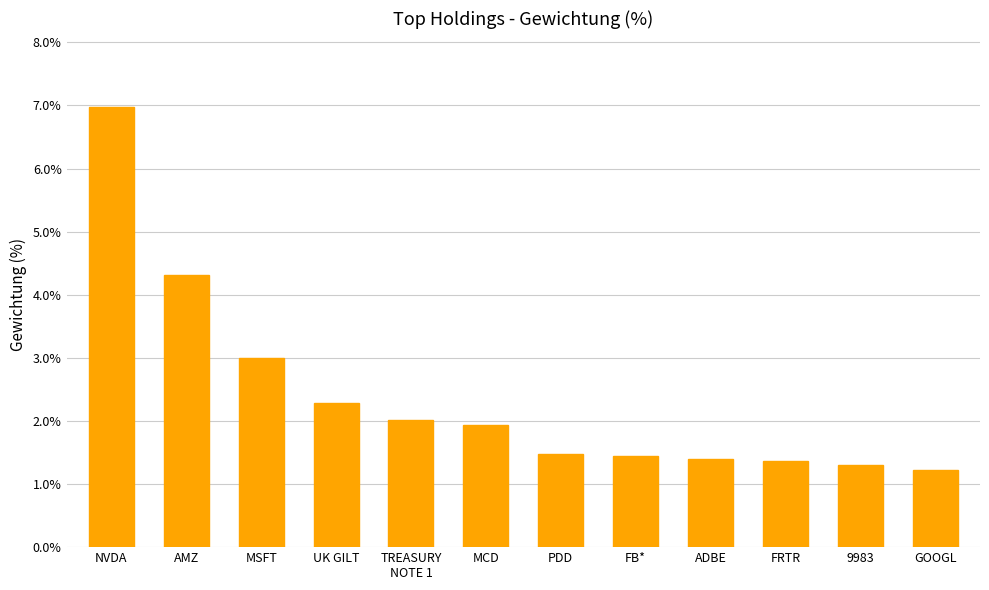

What is the sum of the values at FB* and MCD?

3.4